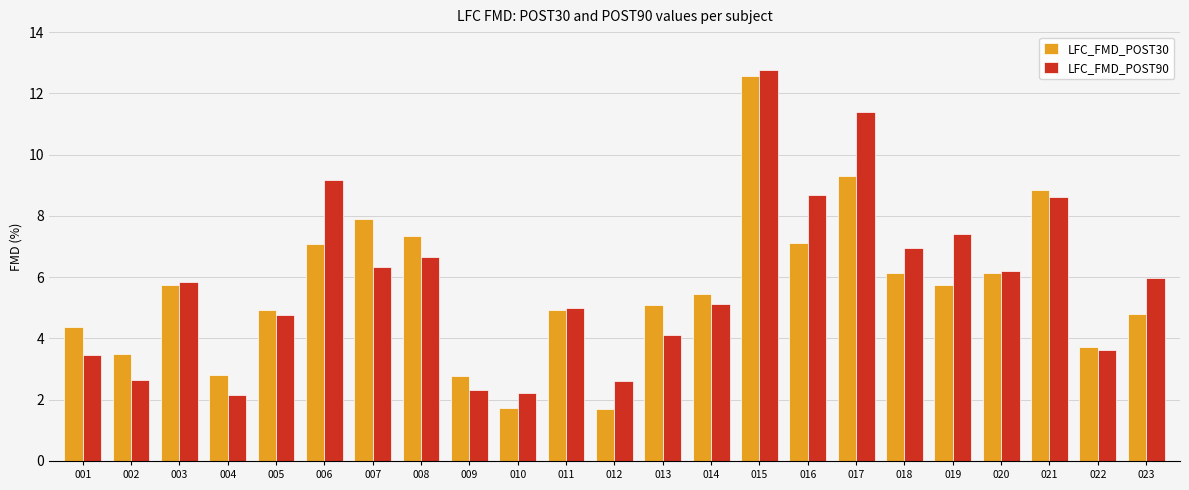

What is the average value of the LFC_FMD_POST90 series?

5.8